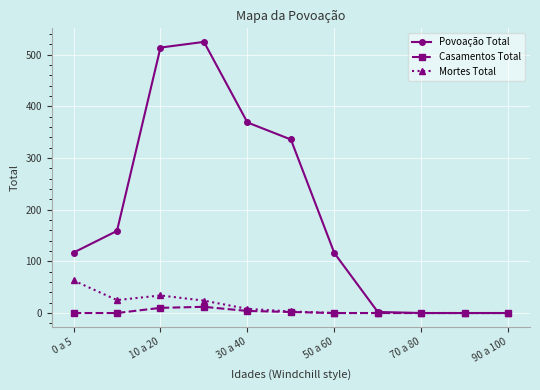

List the series in order of their peak value, lowest first.

Casamentos Total, Mortes Total, Povoação Total